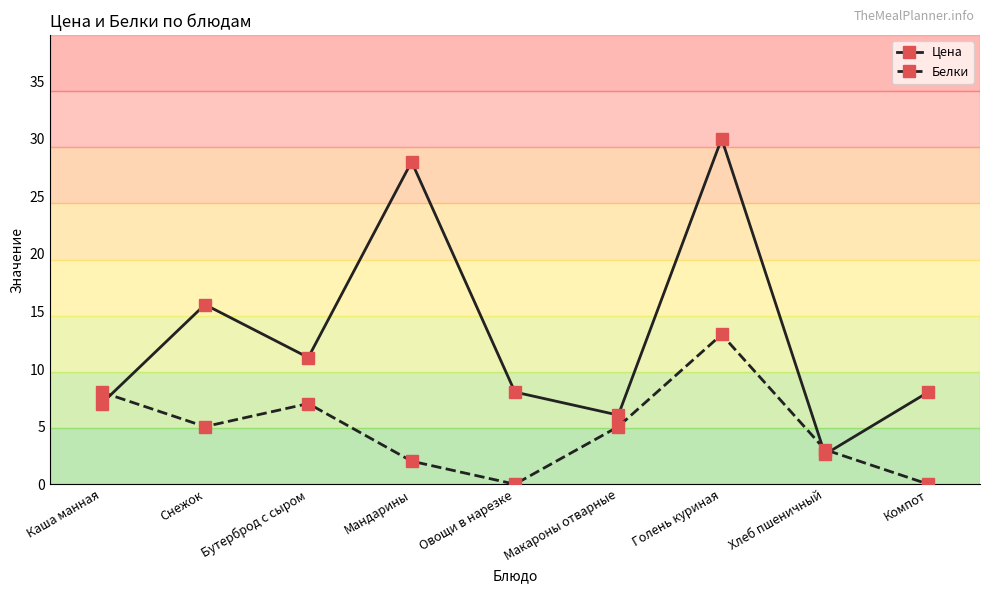

The Цена series shows 13.7 at Овощи в нарезке. True or false?

False